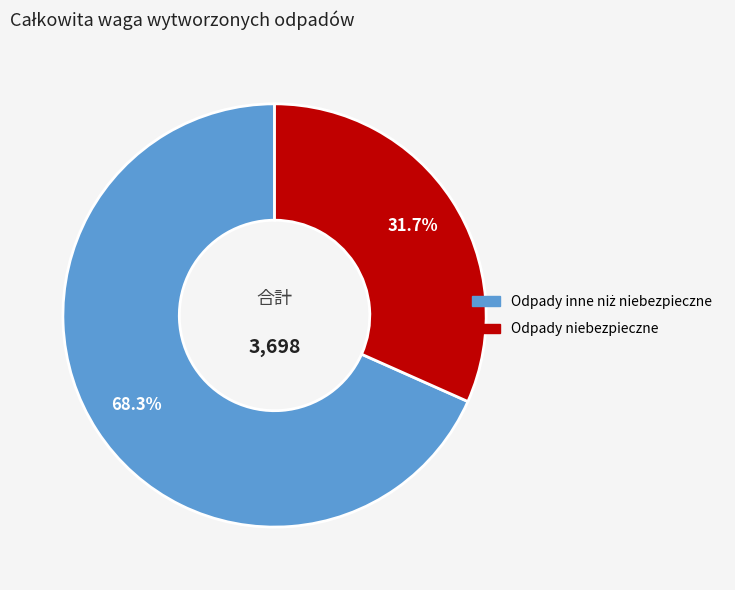

Is there any slice that represents more than half of the pie?

Yes